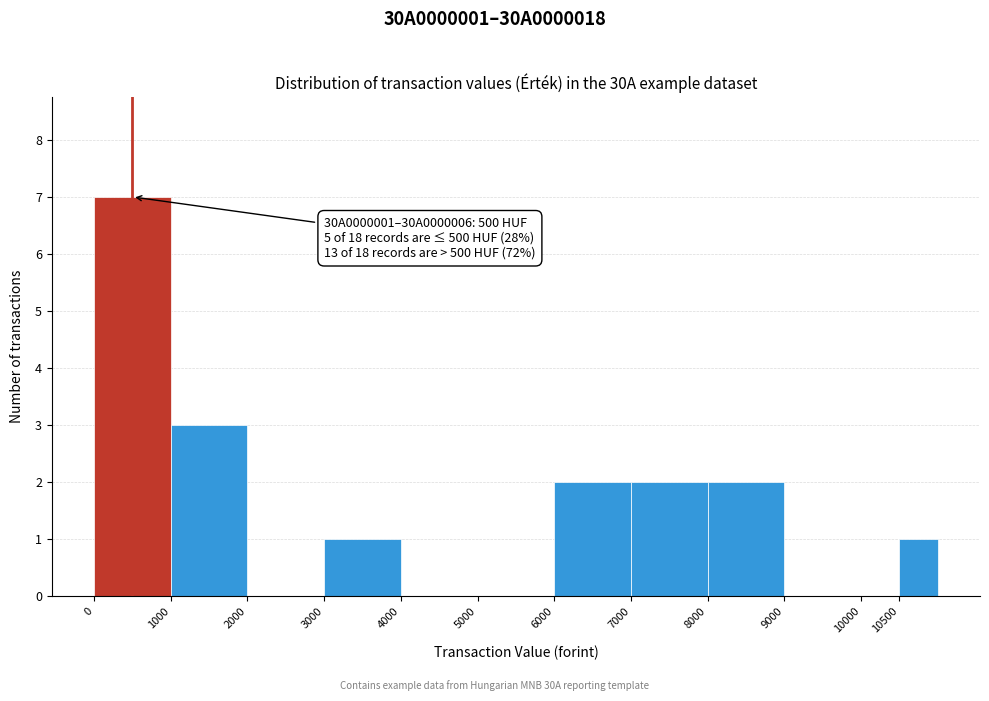

Which range on the x-axis has the tallest bar?

0 to 1000